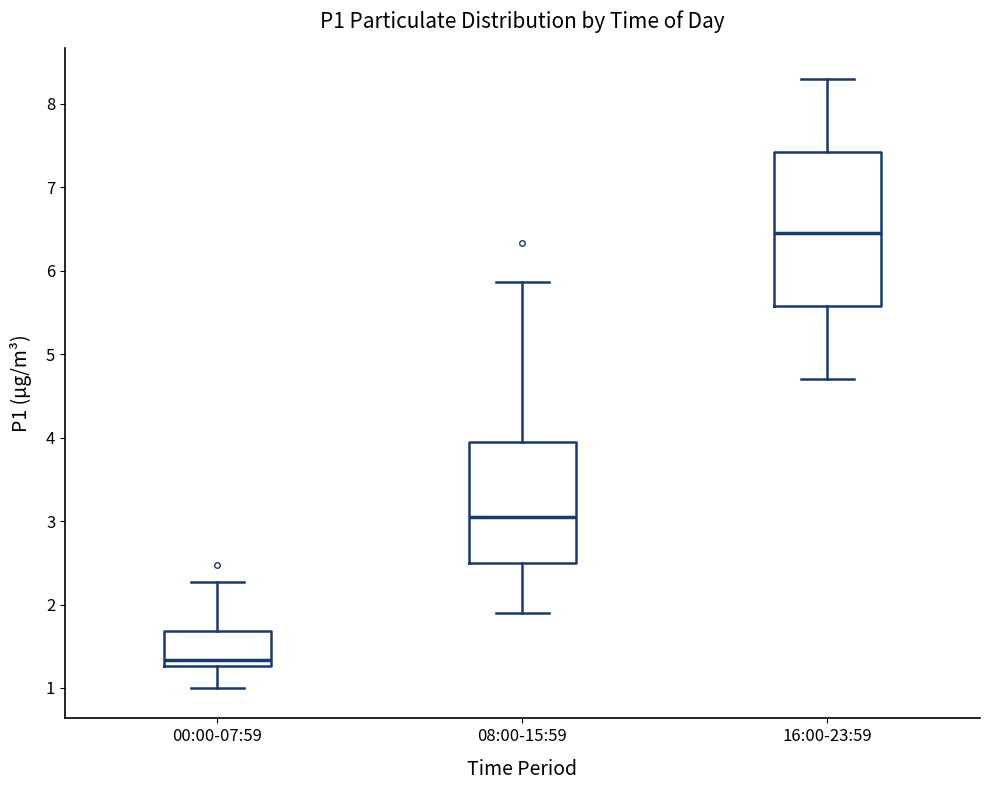

Which box has the highest median line?

16:00-23:59